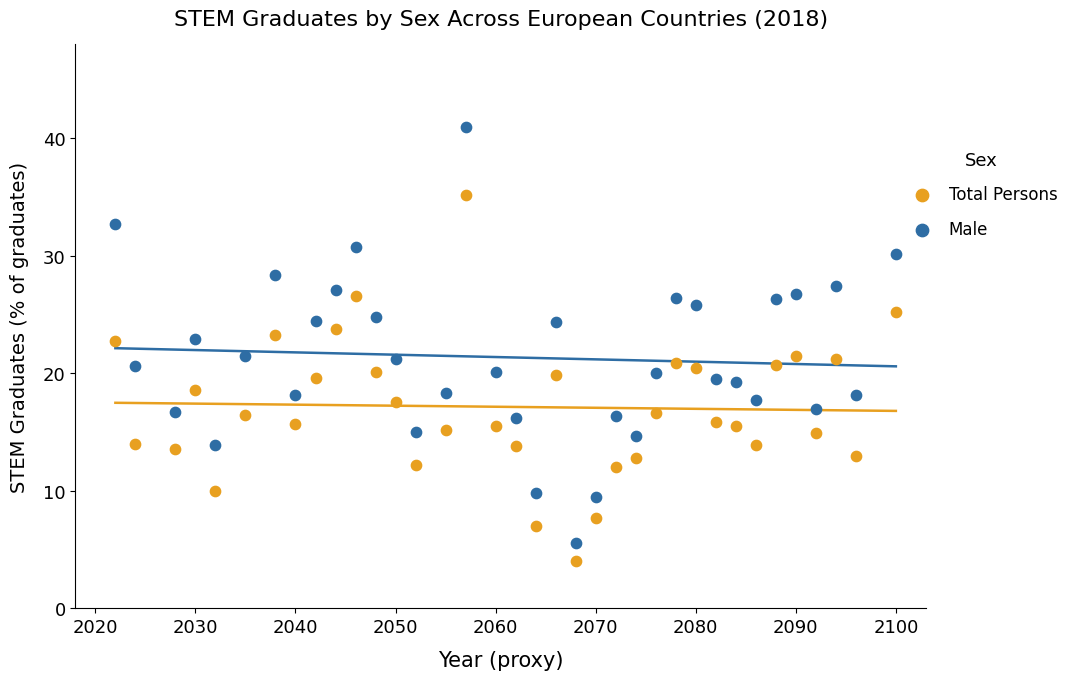

Which series has the largest Y range (max minus min)?

Male